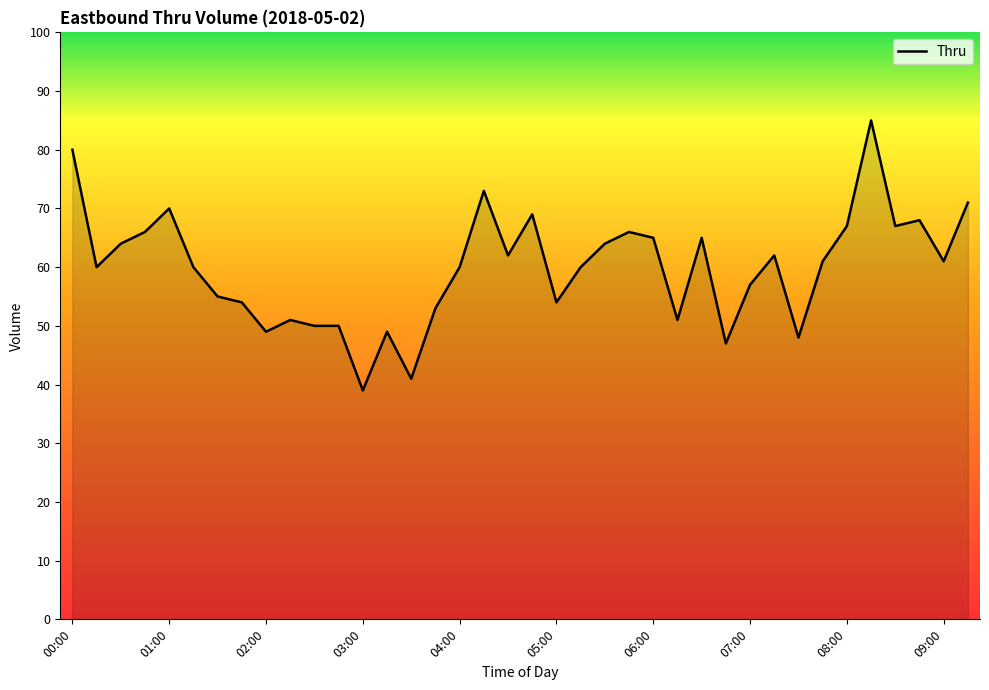

What is the difference between the maximum and minimum values?

46